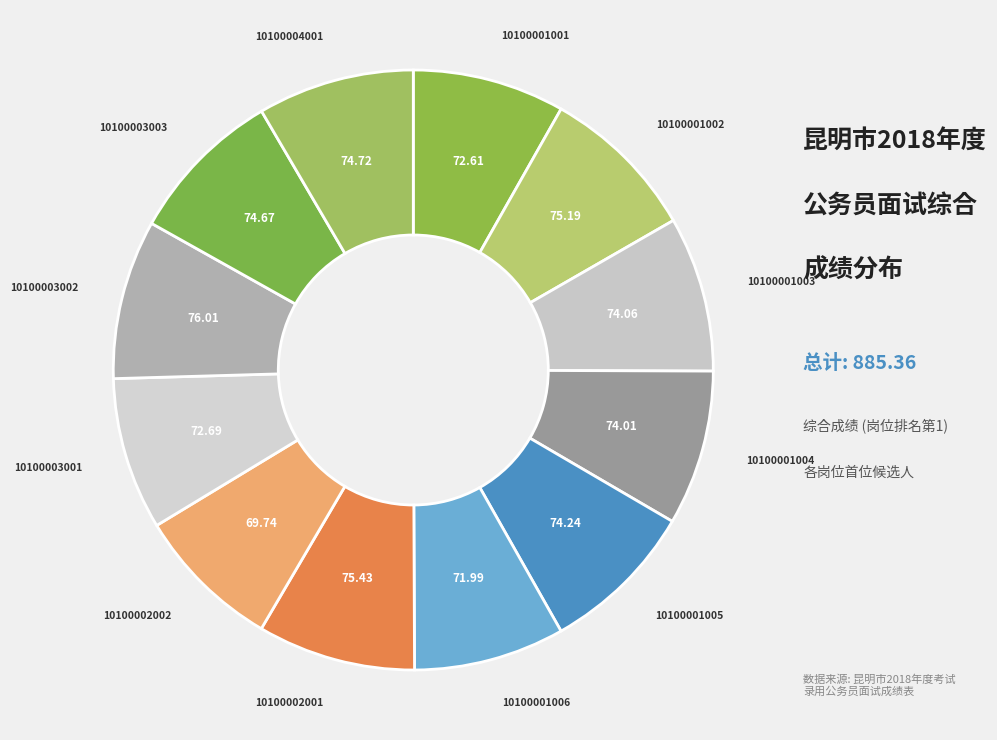

What is the largest slice in the pie chart?

10100003002